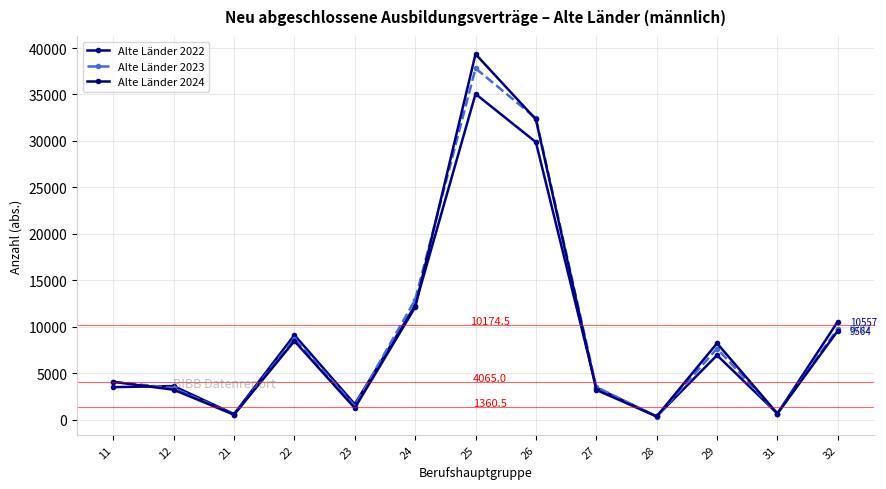

How many lines are shown in the chart?

3